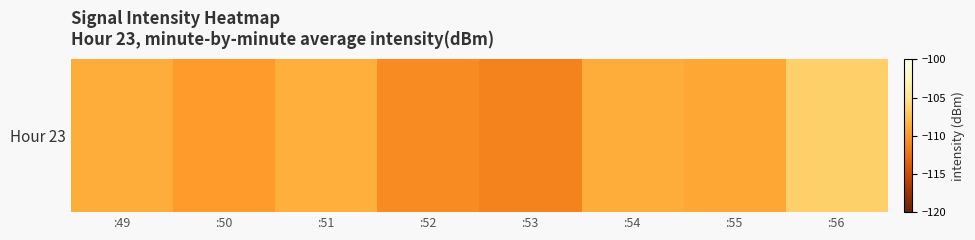

What is the sum of all values?

-874.0